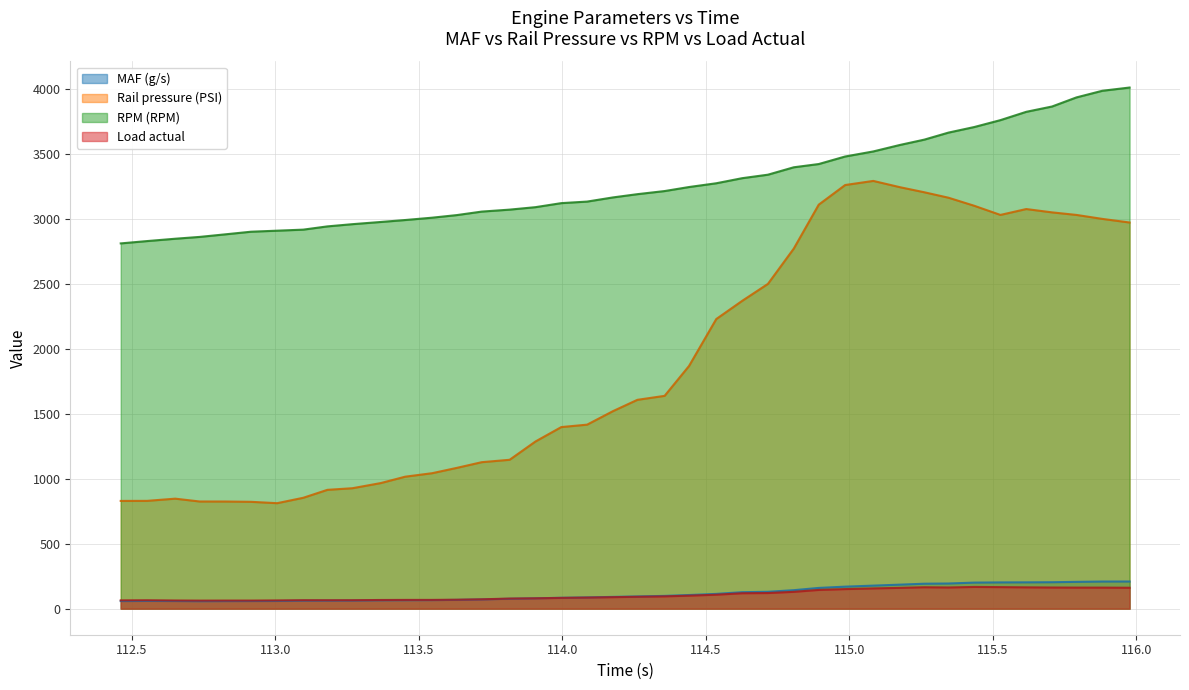

True or false: RPM (RPM) and MAF (g/s) cross at least once.

False